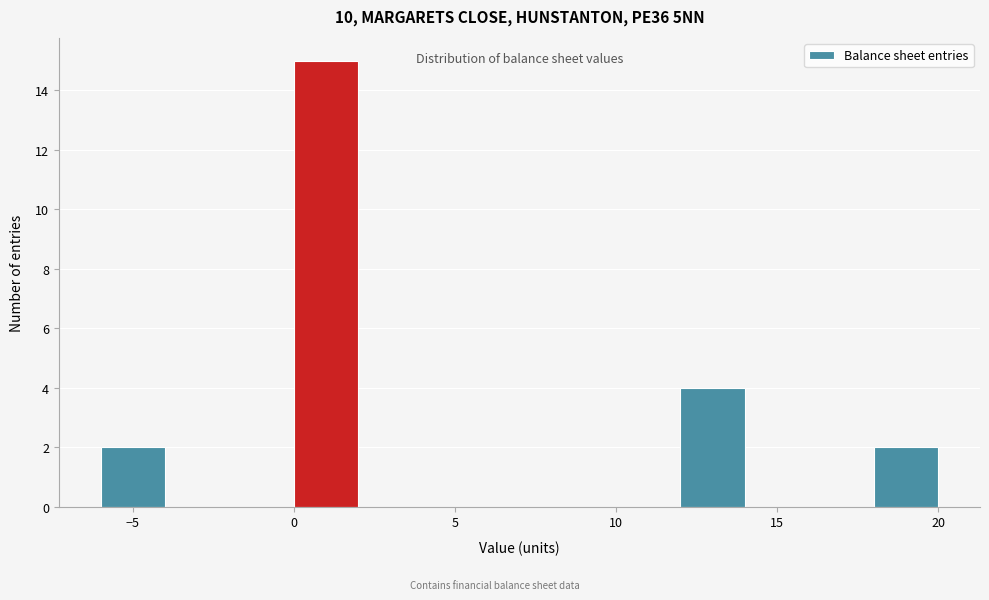

What is the height of the bar covering 18 to 20 on the x-axis? The values are not printed on the chart, so give them approximately, as read against the axis.

2